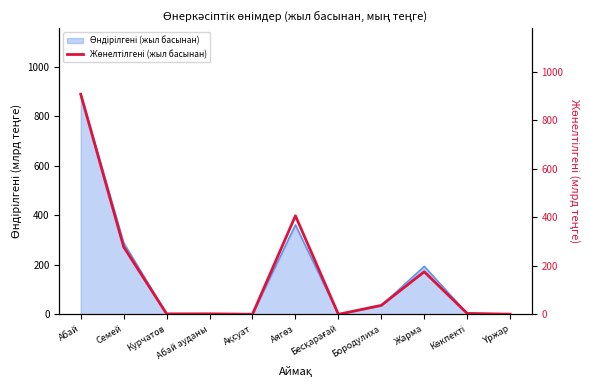

True or false: there are more than 2 points higher than both neighbors.

True